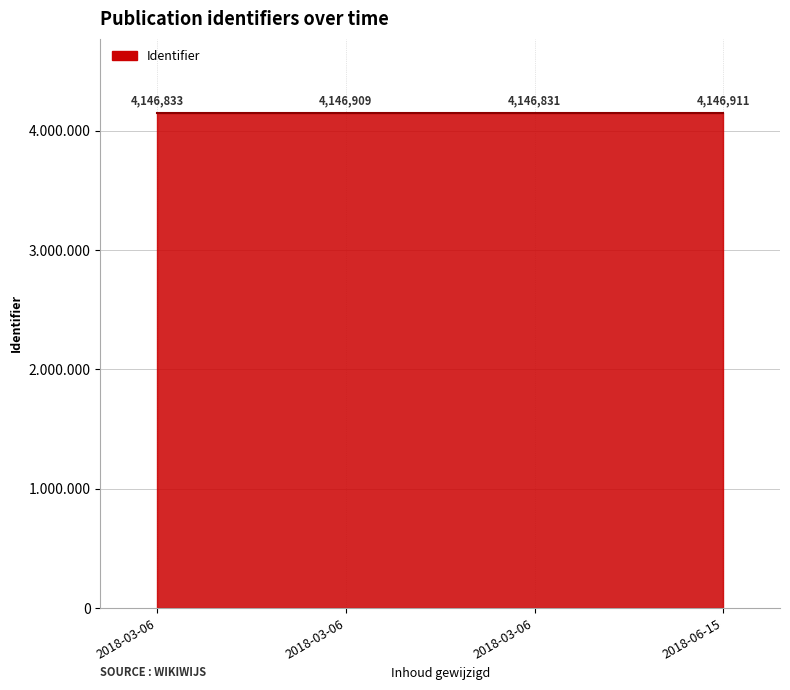

True or false: the data shows 6601315 at 2018-06-15 09:23:49.

False